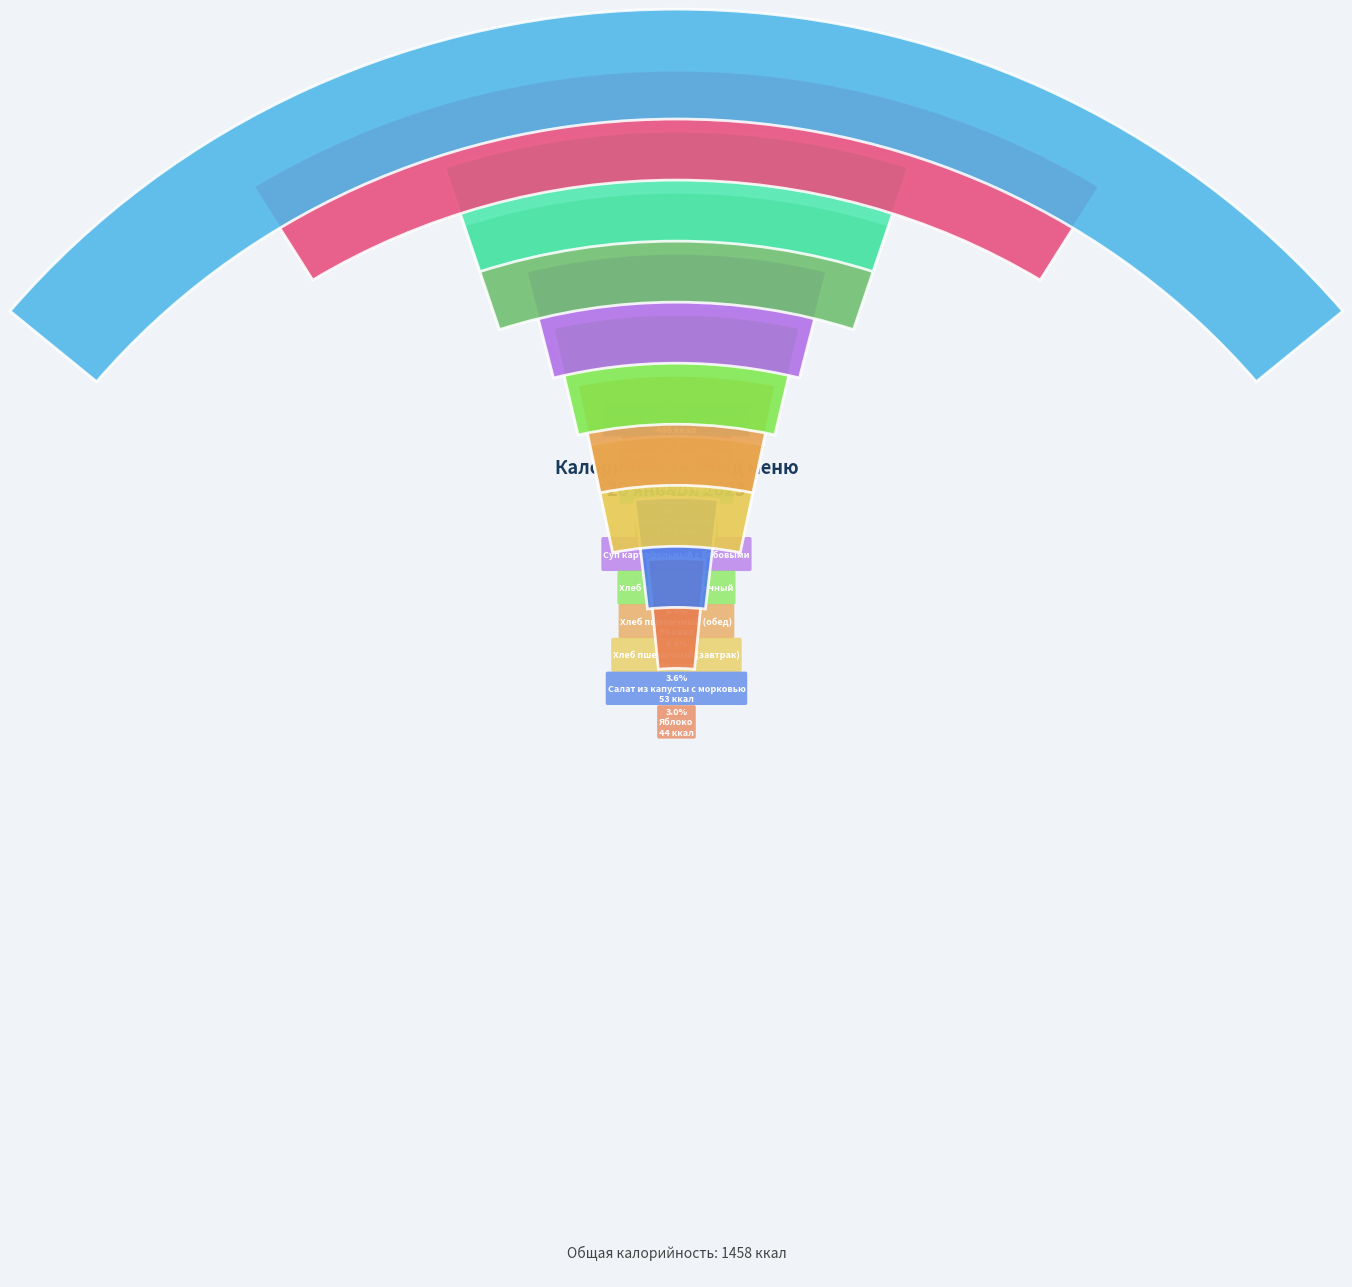

What is the change in value from Запеканка рисовая с творогом to Компот из сухофруктов?

-258